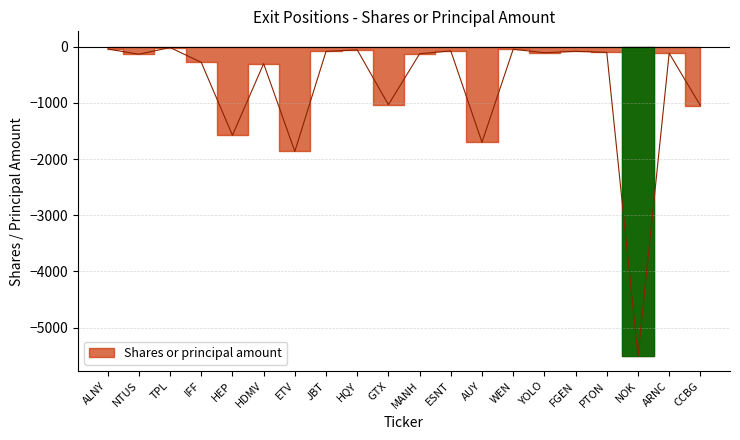

Where is the first local maximum?

TPL